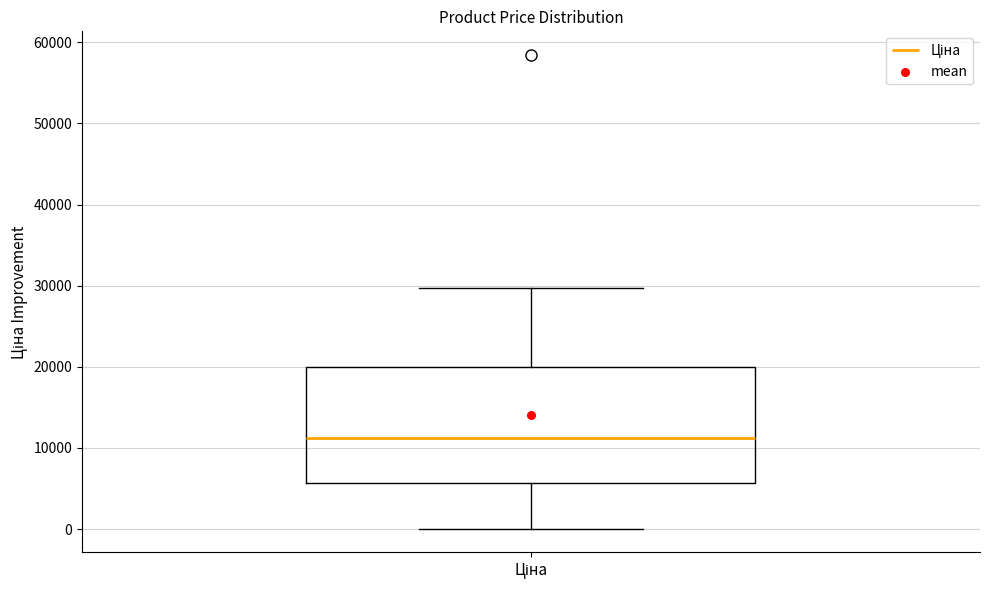

Read this box plot against the y-axis: the position of the median line, the range covered by the box, and the ends of both whiskers. The values are not printed on the chart, so give them approximately, as read against the axis.

median 11000, box 6000 to 20000, whiskers 0 to 30000